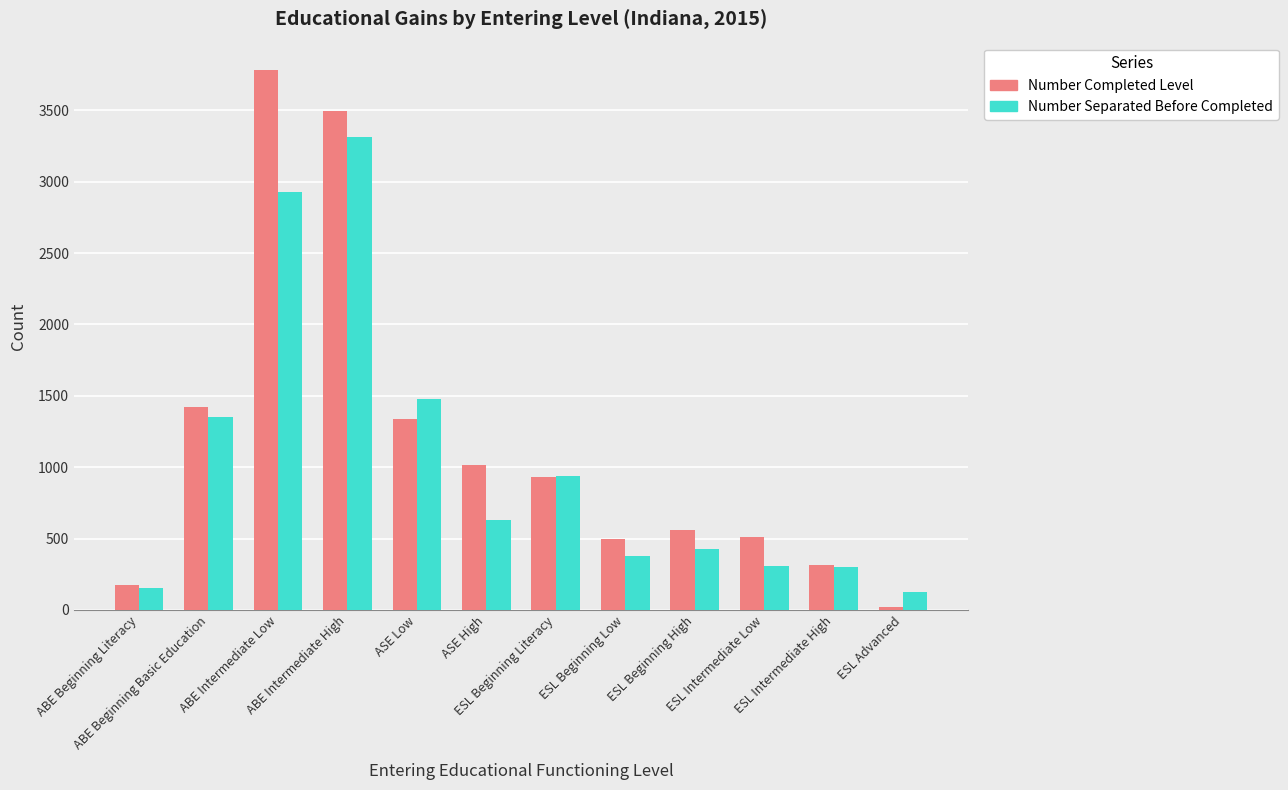

Where is Number Separated Before Completed nearest to the value 1719?

ASE Low